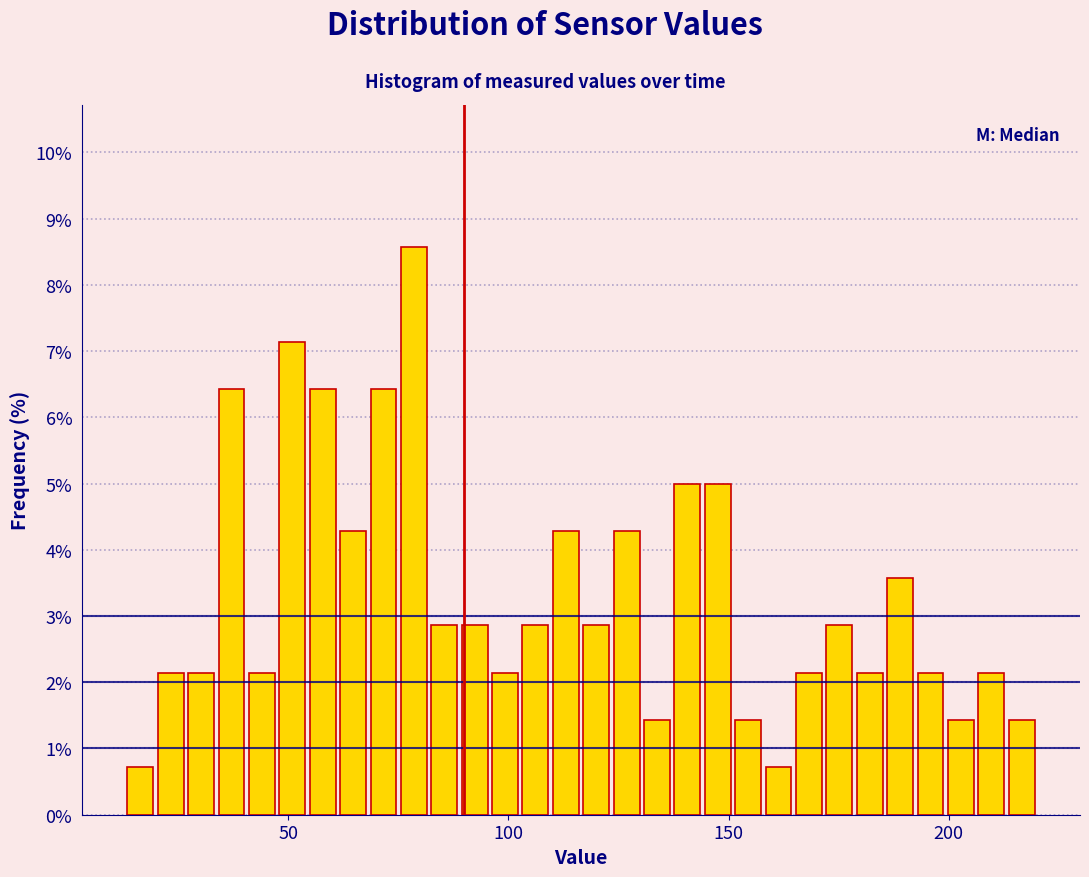

Read against the x-axis, roughly where is the centre of the tallest bar?

80